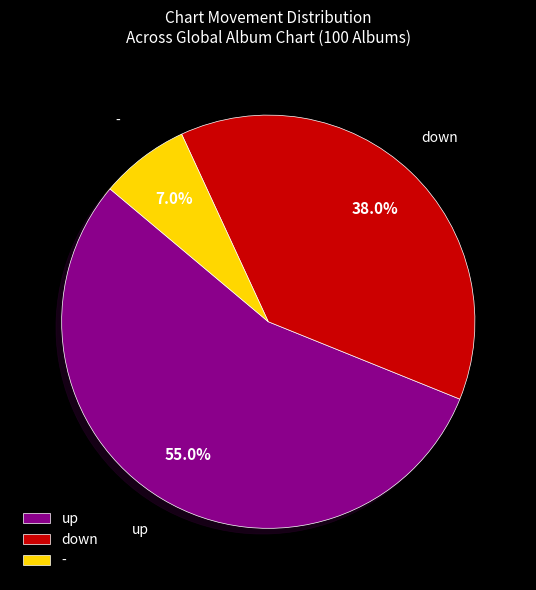

Which slice is the largest?

up